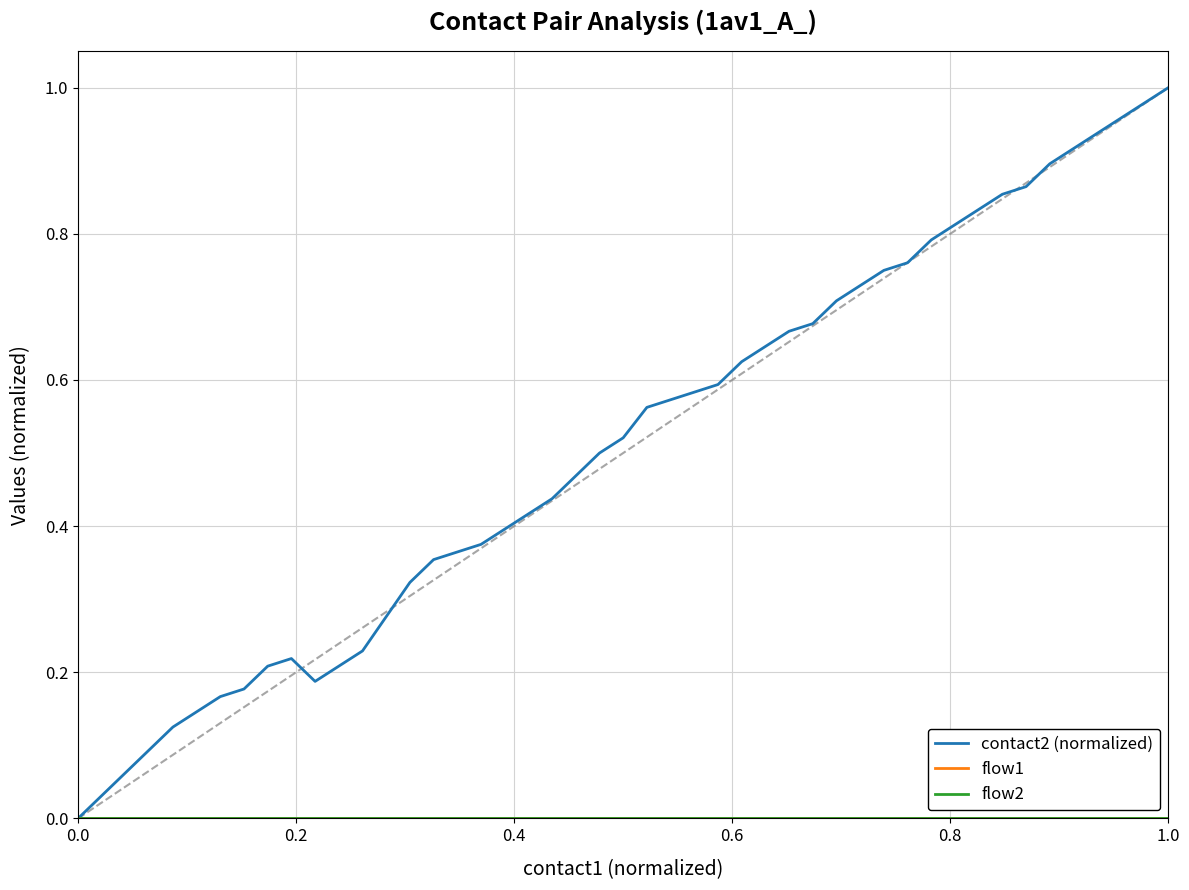

Does the chart display data point markers on the line(s)?

No